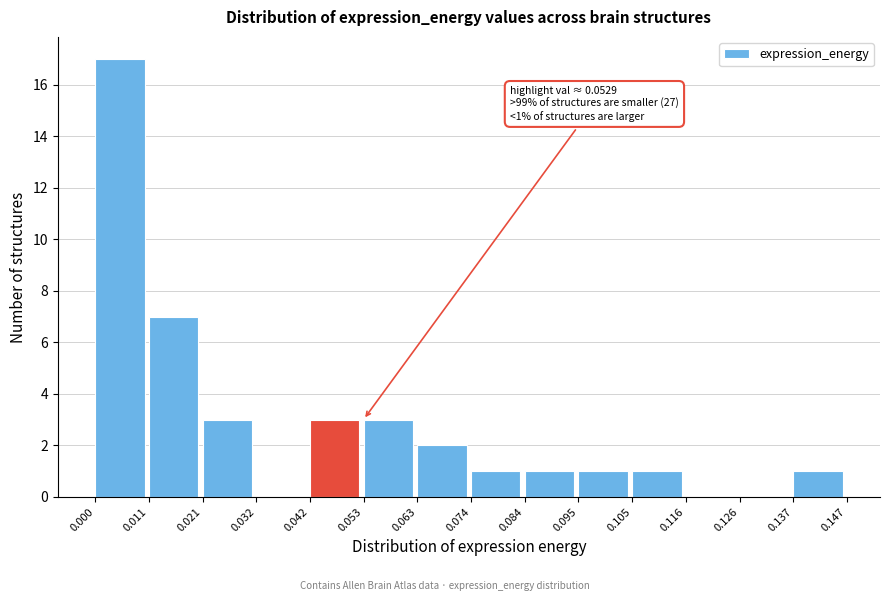

Which range on the x-axis has the tallest bar?

0.000 to 0.011